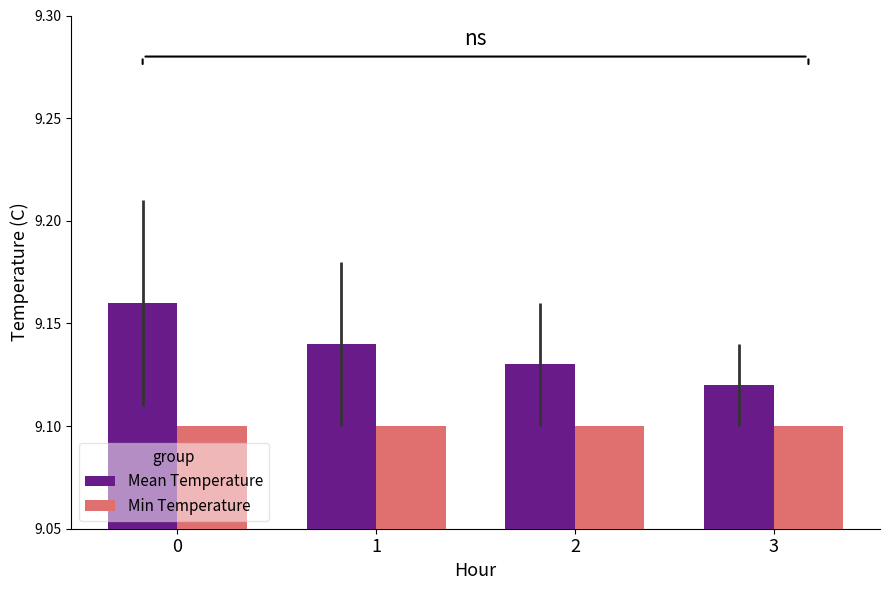

At 2, list the series in order from smallest to largest.

Min Temperature, Mean Temperature